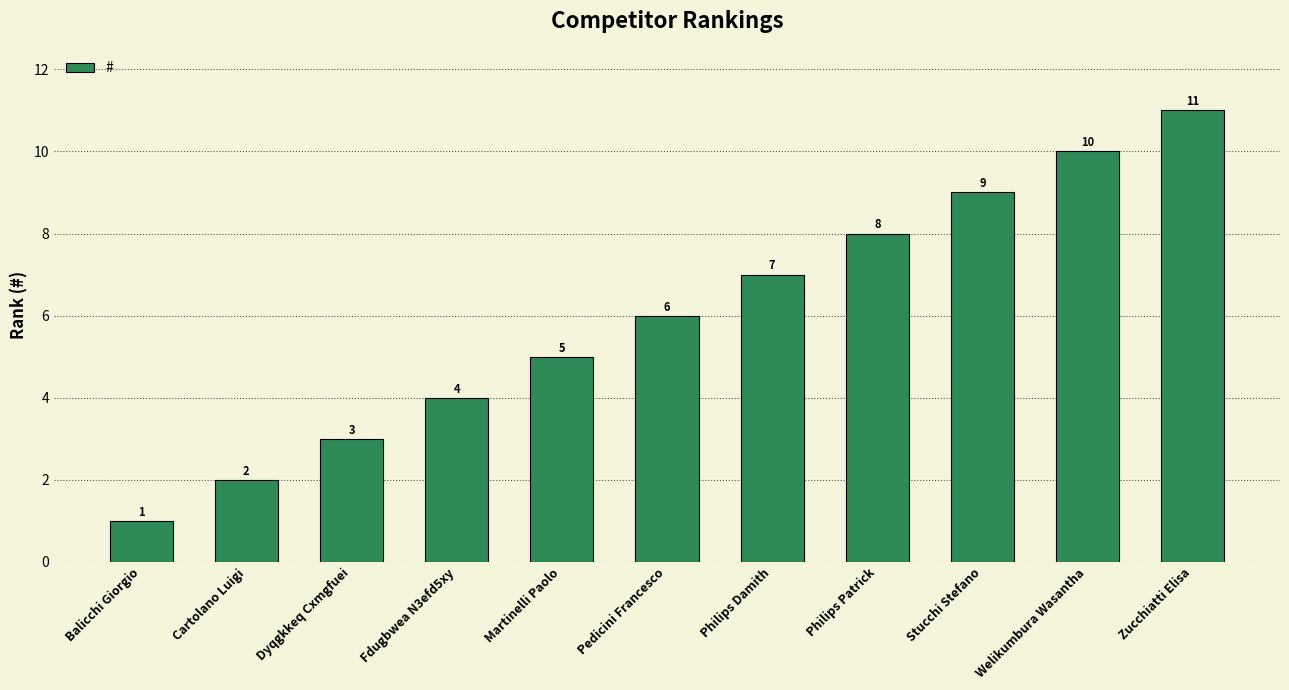

Reading left to right, list all the values displayed in this chart.

1	2	3	4	5	6	7	8	9	10	11